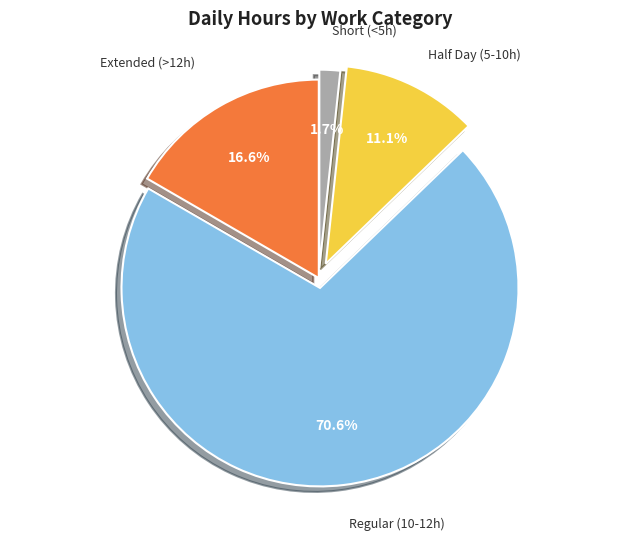

Approximately how many times larger is the value at Regular (10-12h) compared to Half Day (5-10h)?

6.4